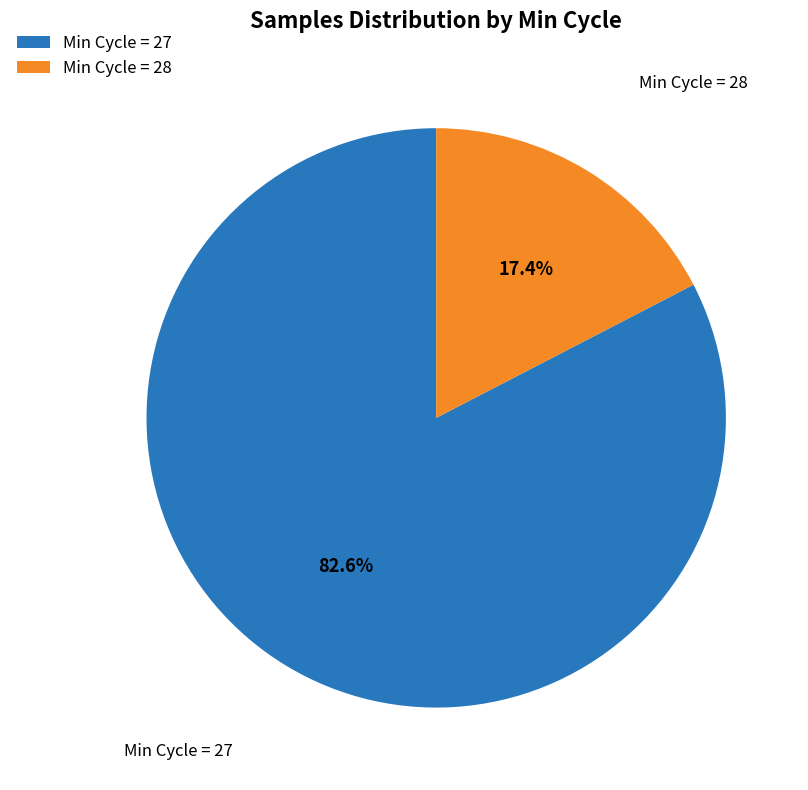

Between Min Cycle = 27 and Min Cycle = 28, which is larger?

Min Cycle = 27